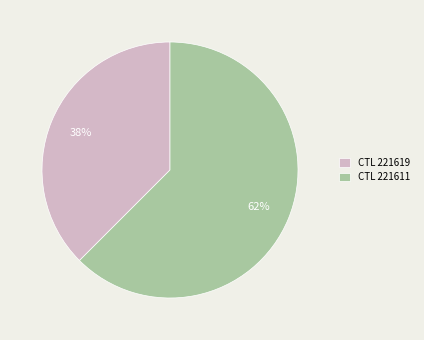

True or false: CTL 221619 accounts for 38% of the total.

True